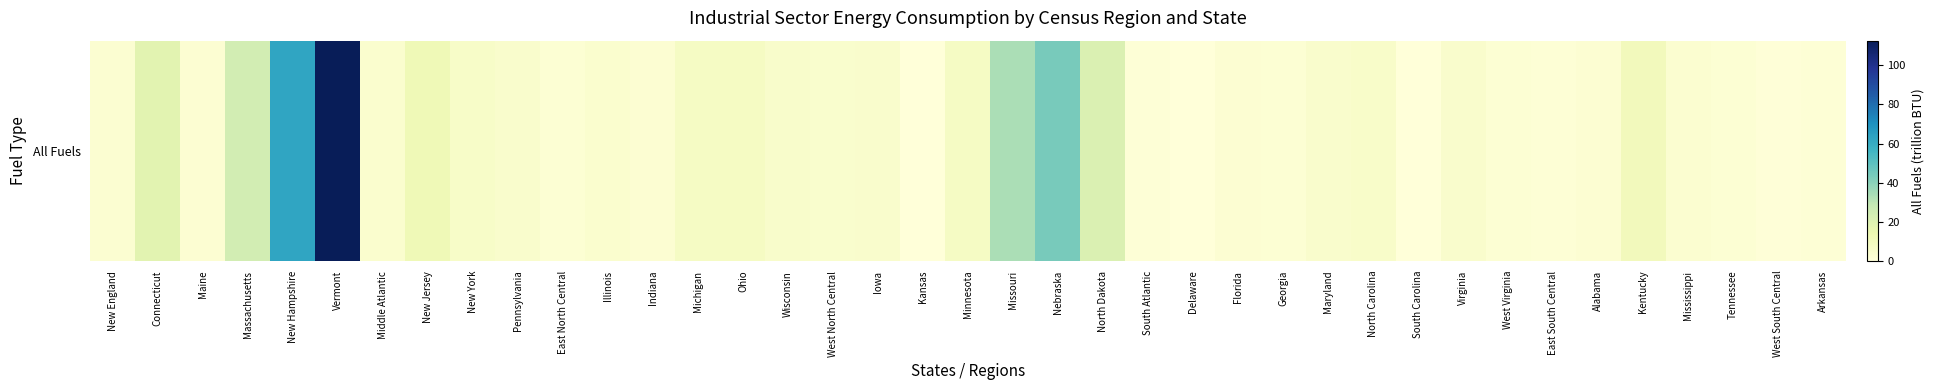

What is the change in value from Illinois to East South Central?

-2.2